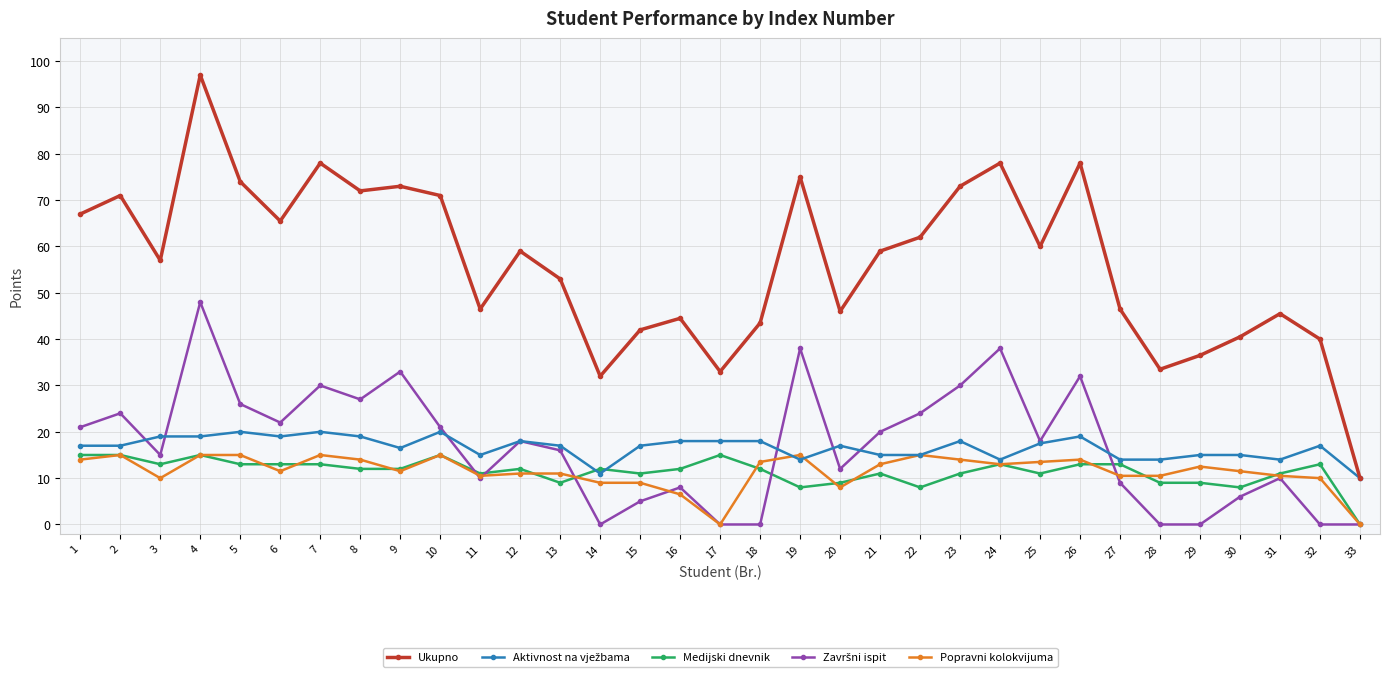

What is the total value across all series at 2?

142.0